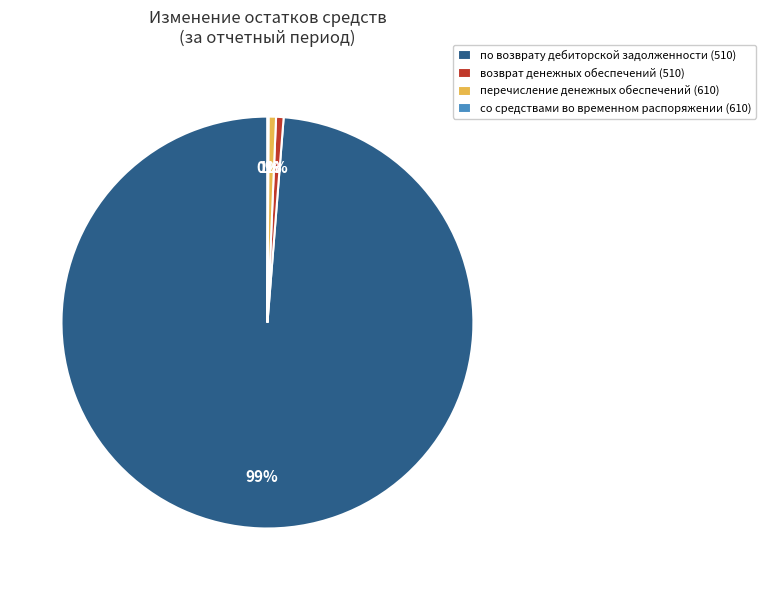

The по возврату дебиторской задолженности (510) slice represents 89% of the pie. True or false?

False